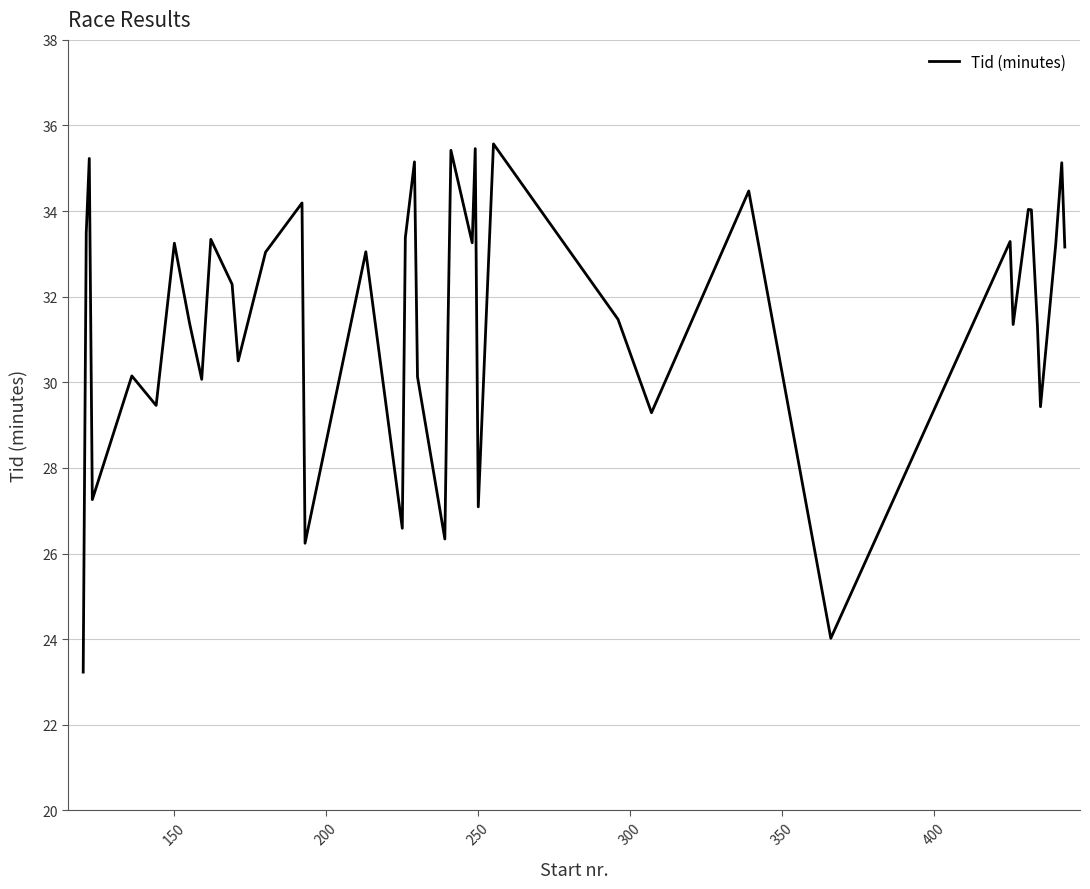

What is the difference between the maximum and minimum values?

12.3